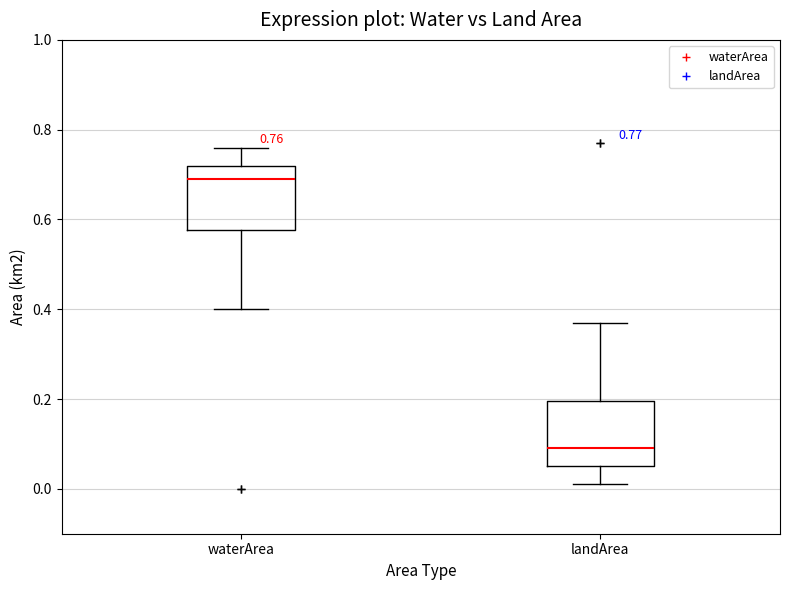

Which box's median line is the lowest?

landArea